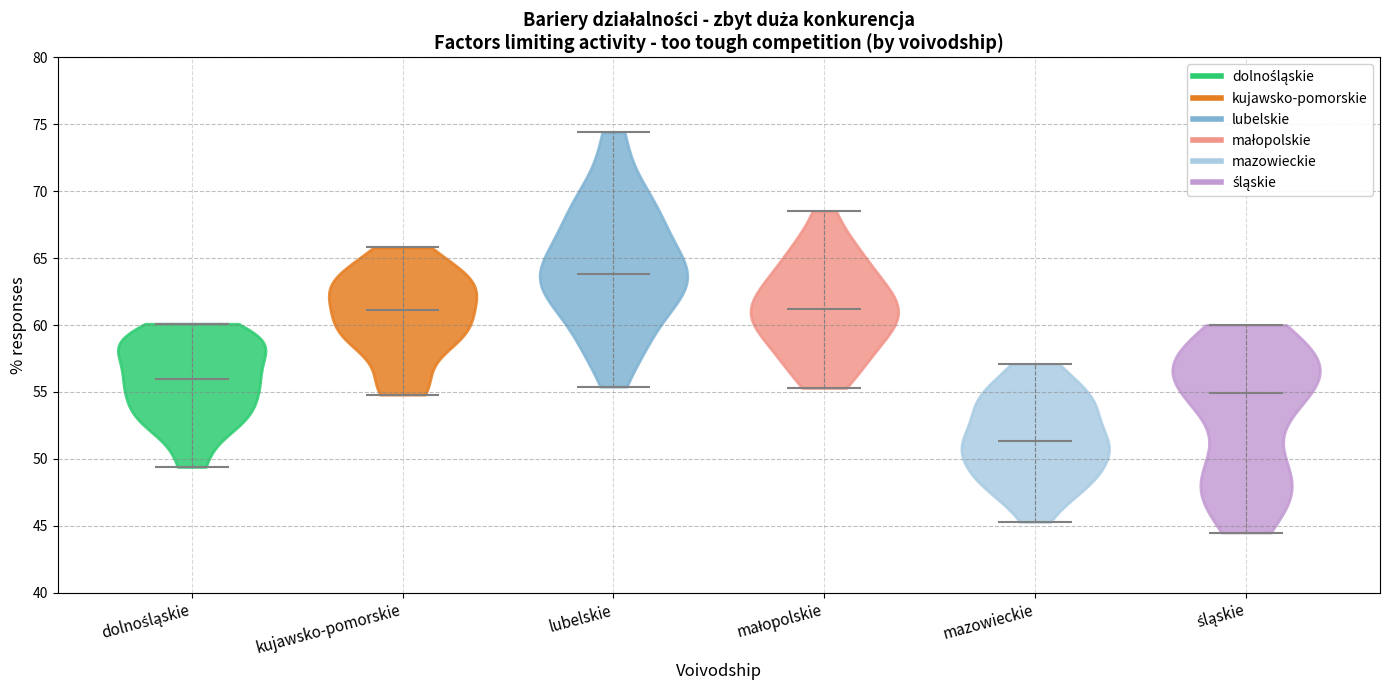

What is the highest point the violin for kujawsko-pomorskie reaches on the y-axis? The values are not printed on the chart, so give them approximately, as read against the axis.

66.0